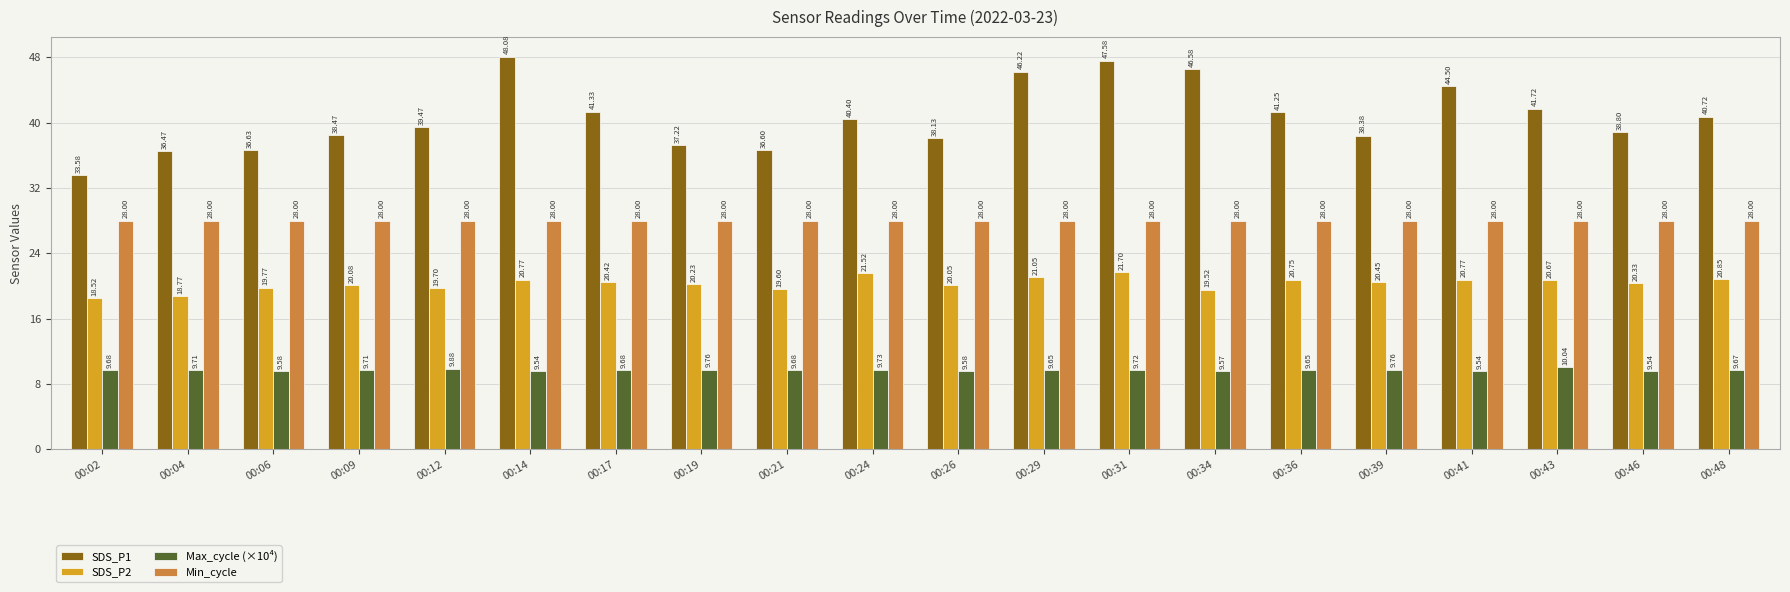

What is the sum of all Max_cycle (×10⁴) values?

193.7